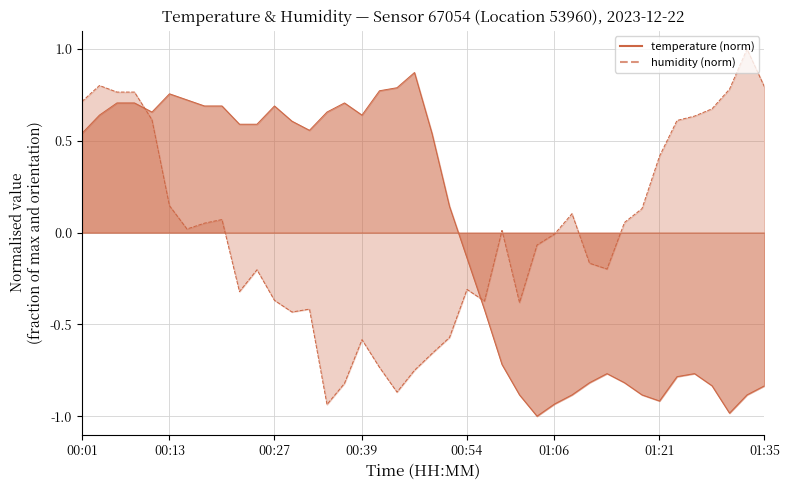

How many lines are shown in the chart?

2